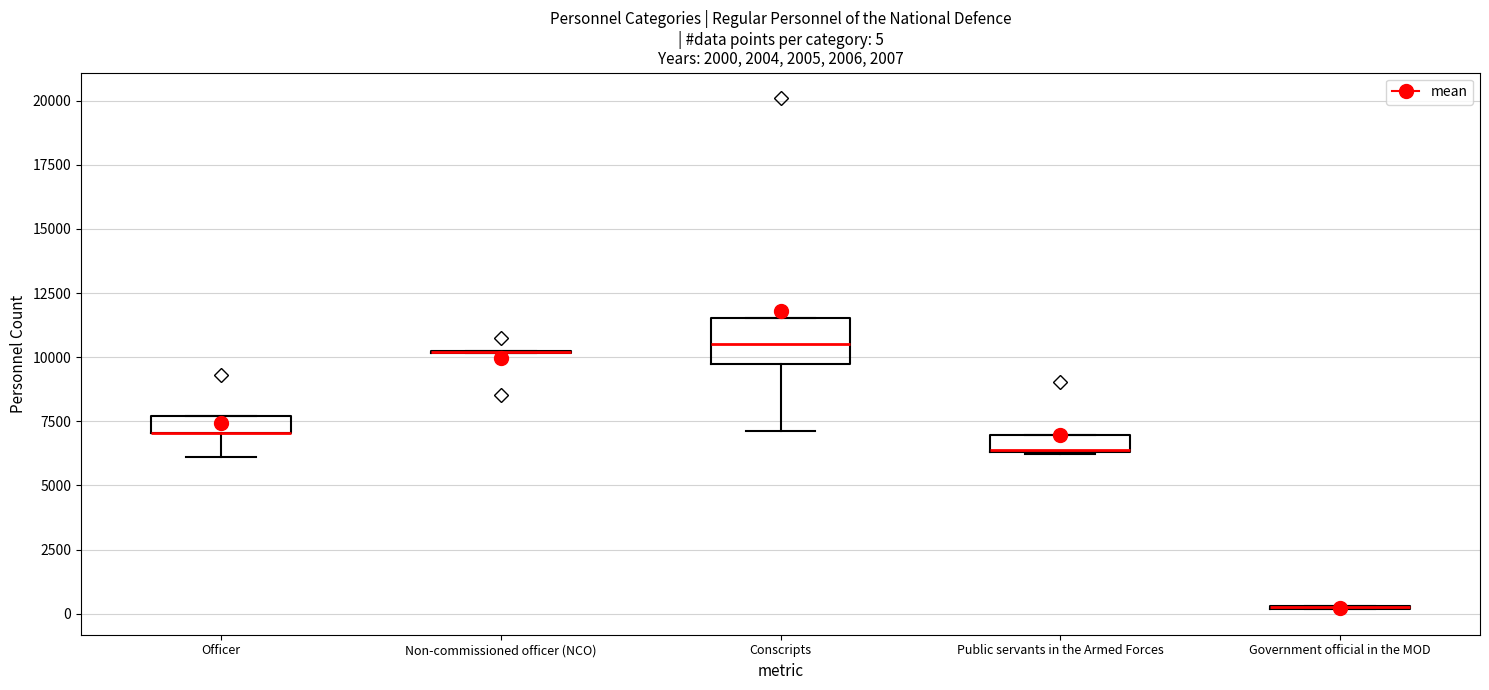

Comparing the boxes themselves (not the whiskers), which one is the tallest?

Conscripts